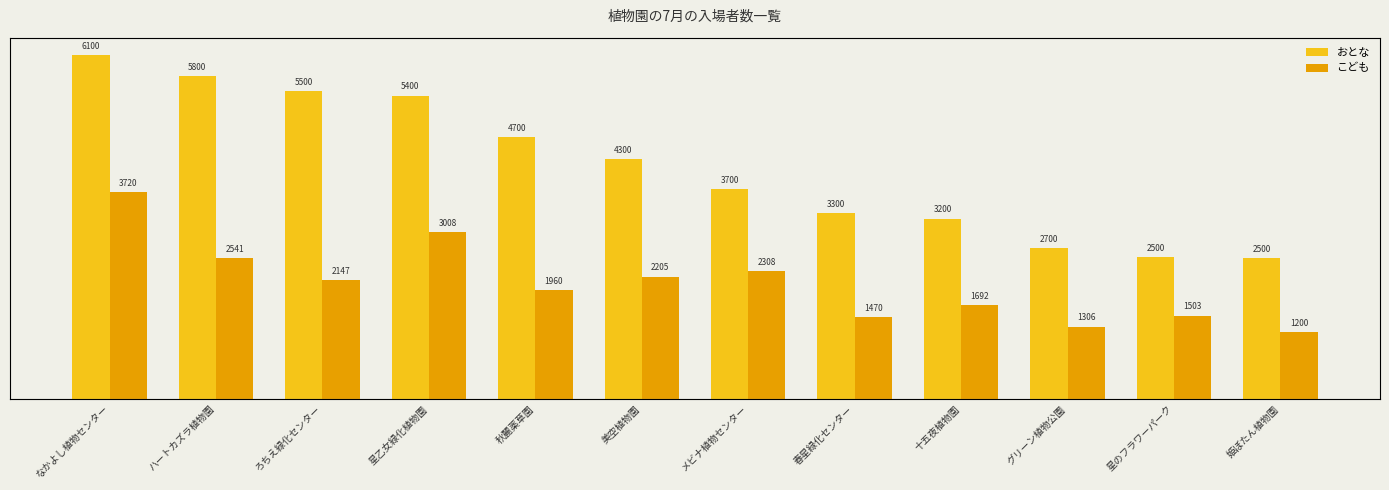

What is the label of the 8th bar from the left?

春星緑化センター